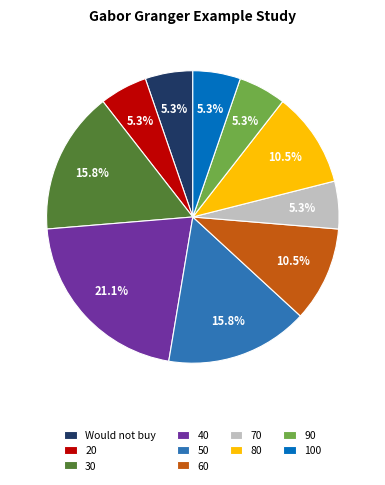

The 30 slice represents 10% of the pie. True or false?

False